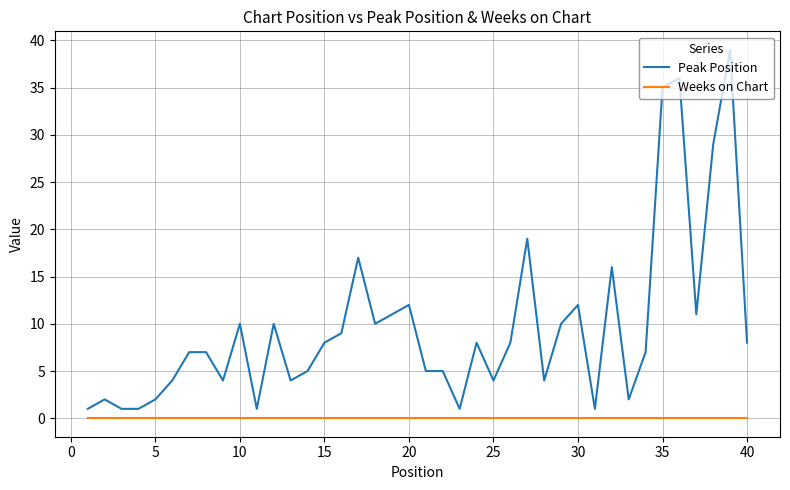

List the series in order of their peak value, lowest first.

Weeks on Chart, Peak Position